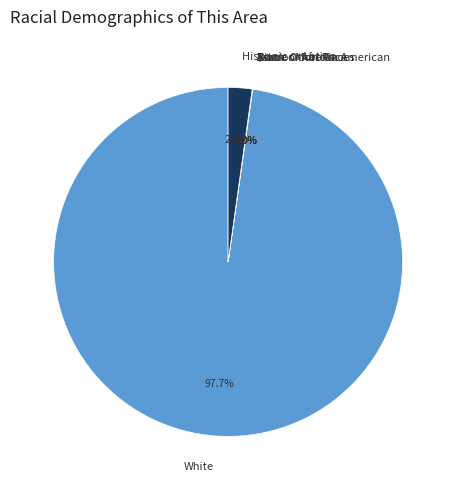

Is there any slice that represents more than half of the pie?

Yes